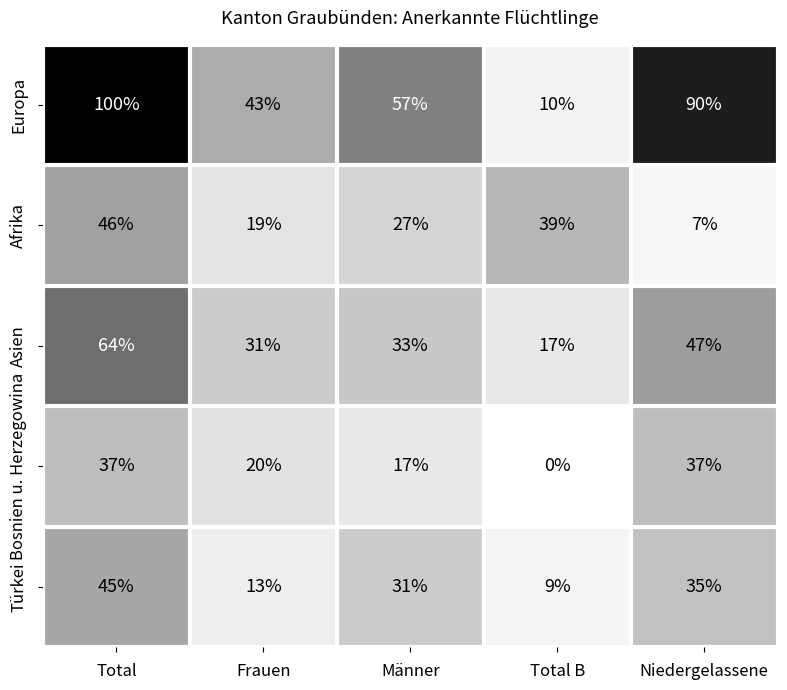

How many series are shown in this chart?

5